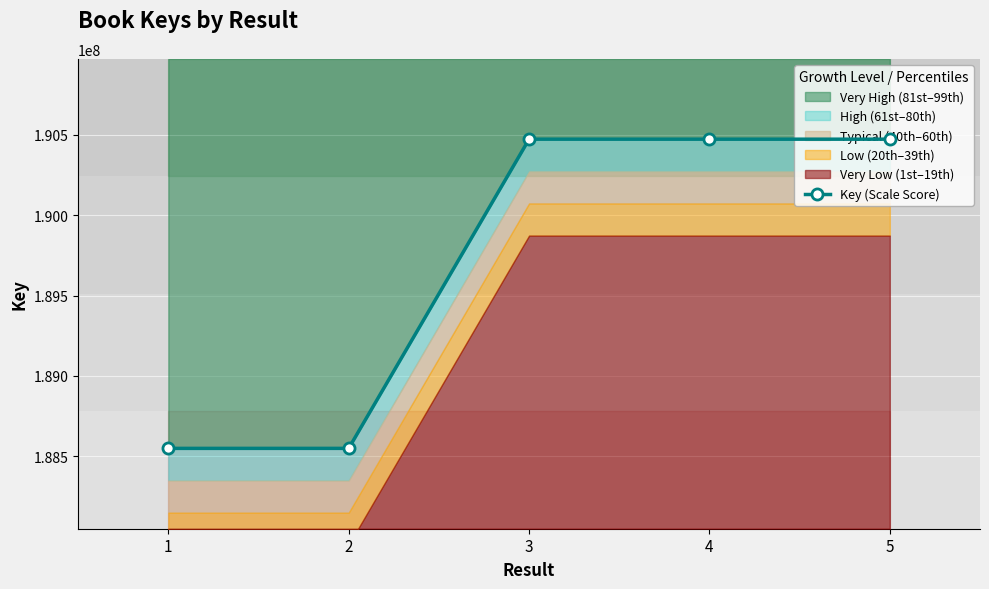

True or false: the data has more than 2 interior local peaks.

False